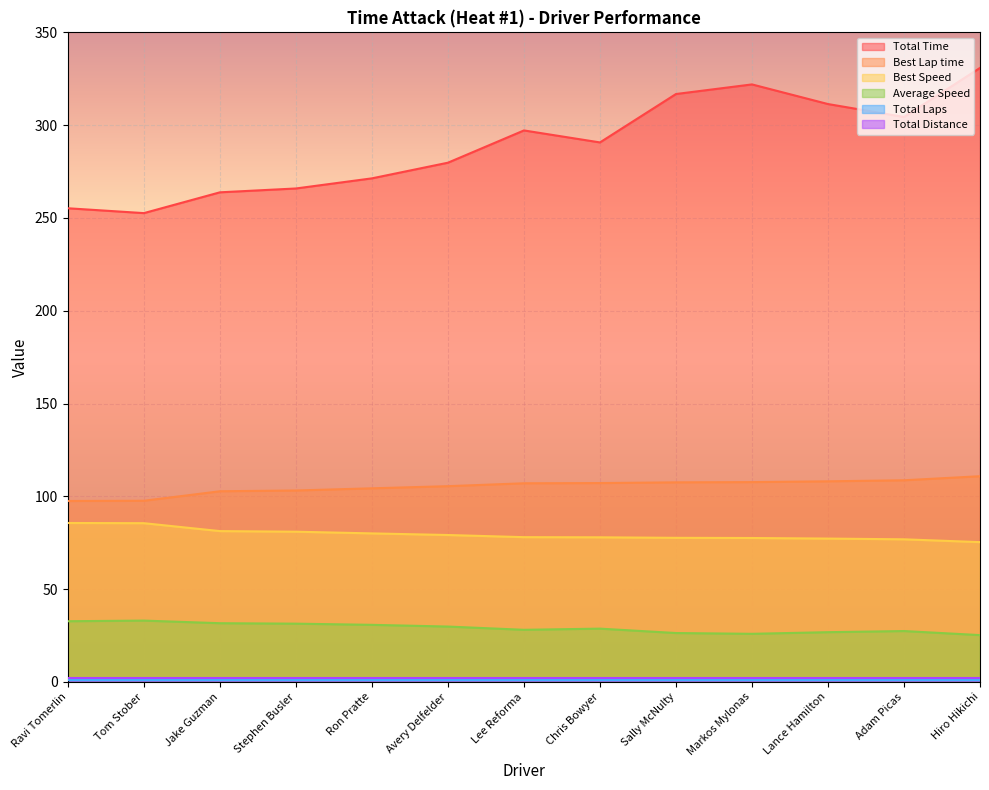

Is it true that Best Speed equals 119.4 at Sally McNulty?

False